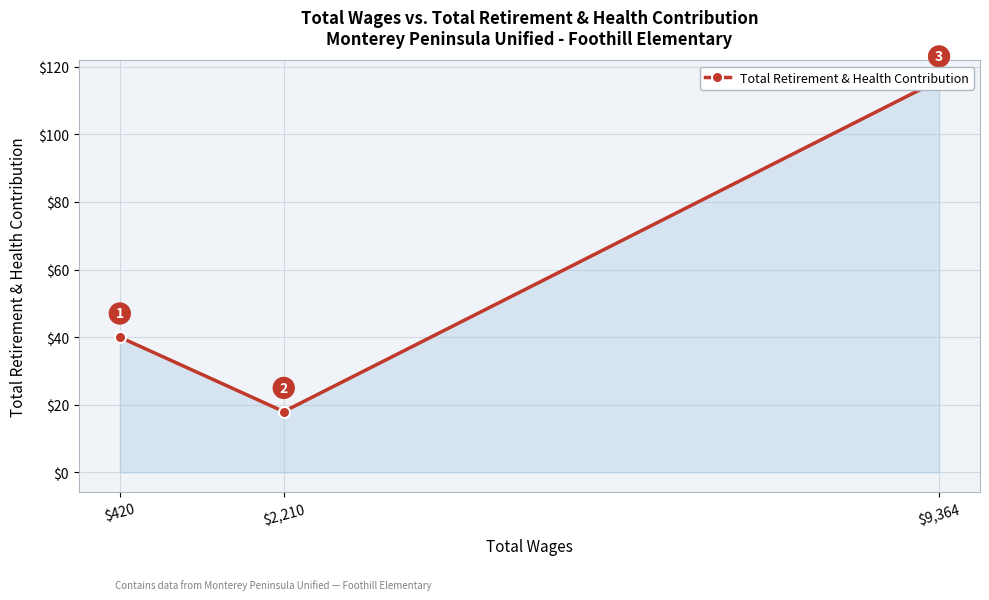

Which category has the highest value across all series?

$9,364